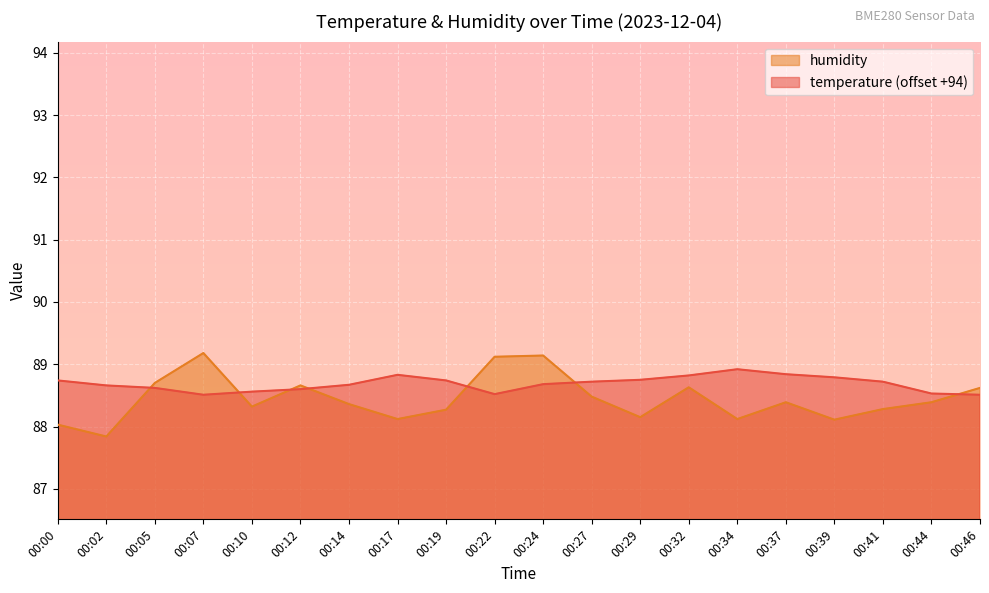

List the labels in order of humidity value, smallest first.

00:02, 00:00, 00:39, 00:17, 00:34, 00:29, 00:19, 00:41, 00:10, 00:14, 00:37, 00:44, 00:27, 00:46, 00:32, 00:12, 00:05, 00:22, 00:24, 00:07